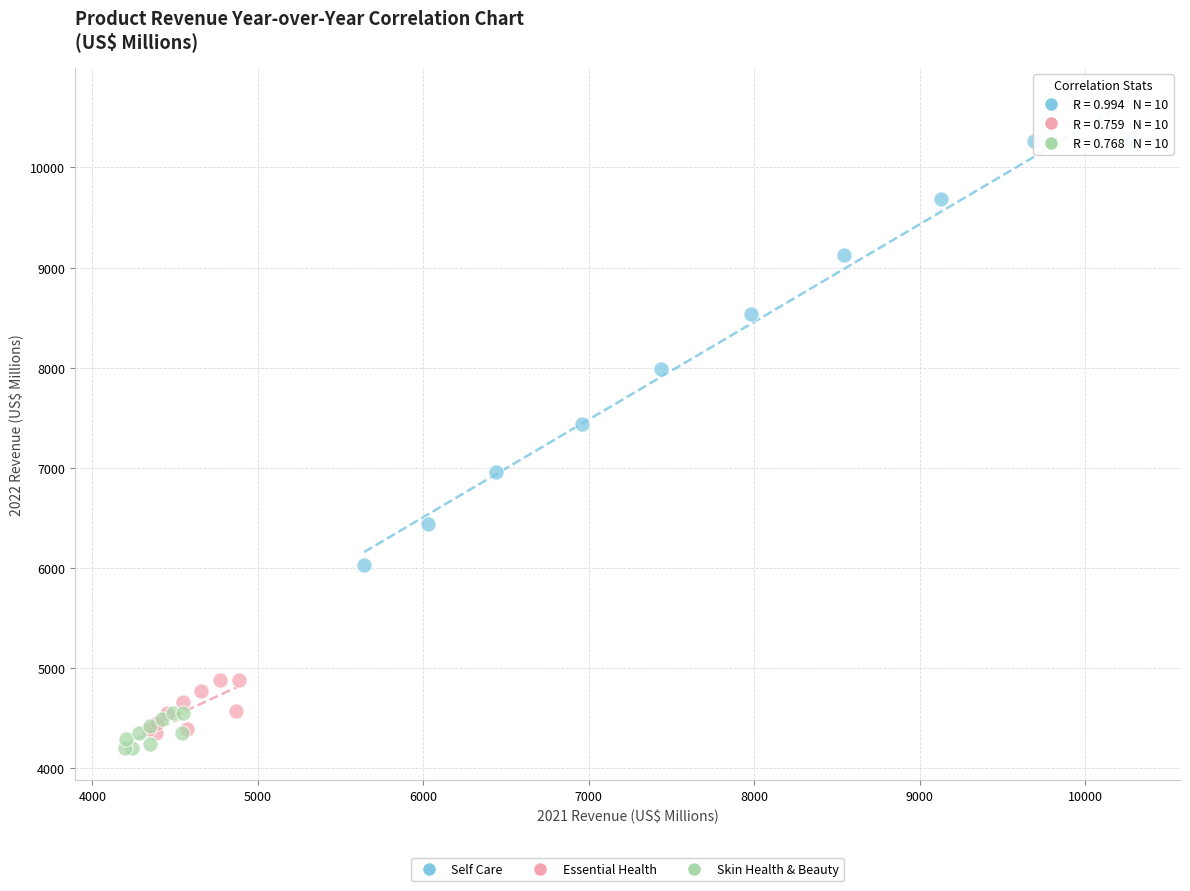

Which series contains the highest Y value?

Self Care